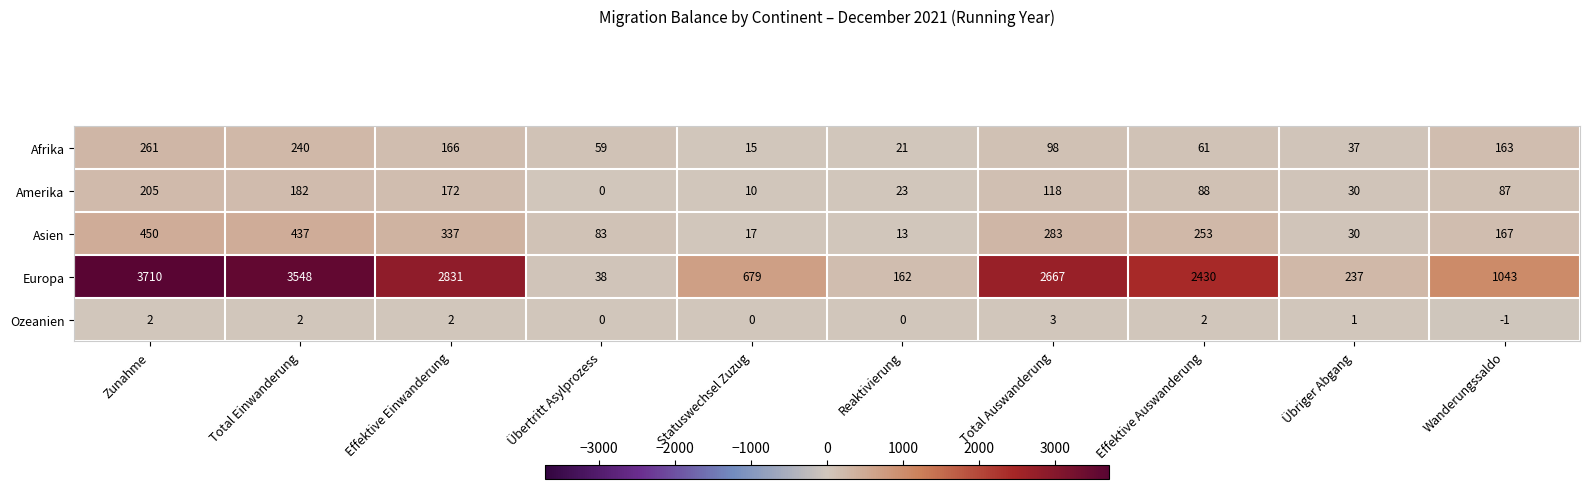

The value of Ozeanien at Effektive Einwanderung is 3. True or false?

False